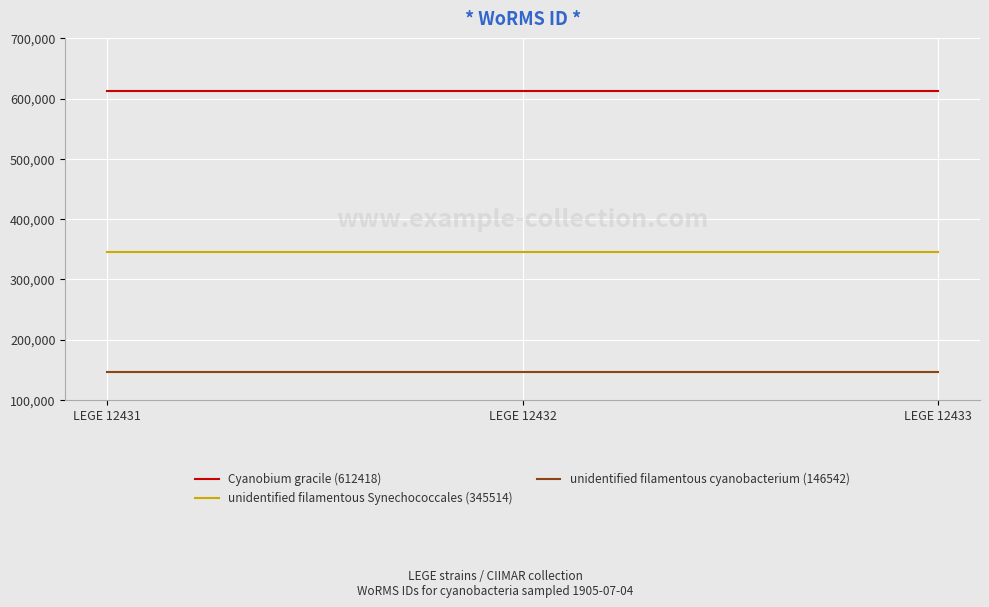

Rank the series by their average value, from highest to lowest.

Cyanobium gracile (612418), unidentified filamentous Synechococcales (345514), unidentified filamentous cyanobacterium (146542)